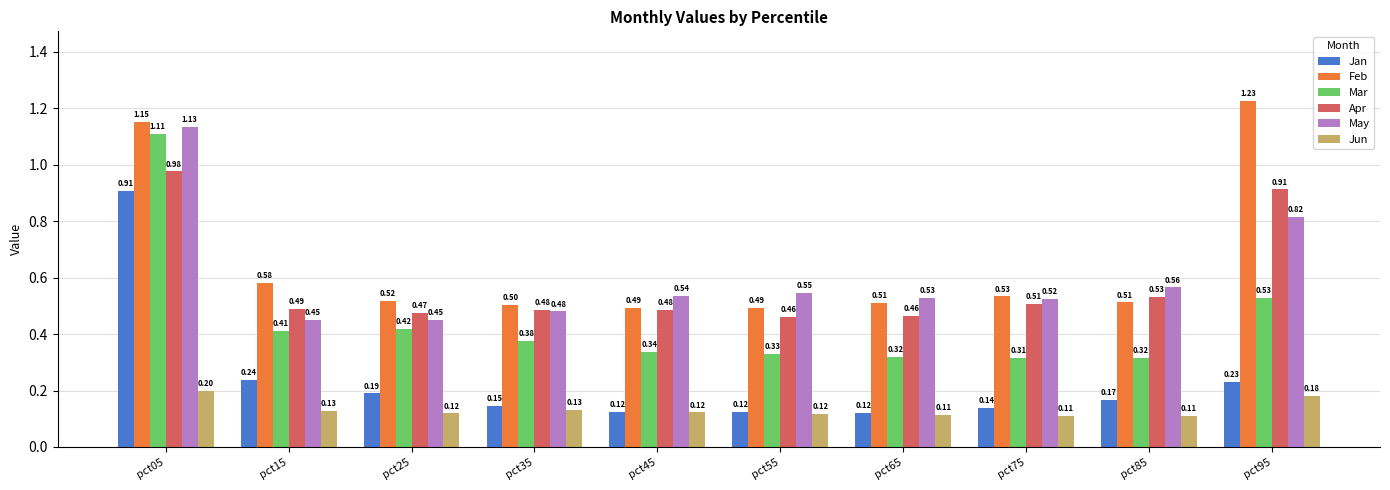

What is the value of the Apr bar at the 9th from the left?

0.5